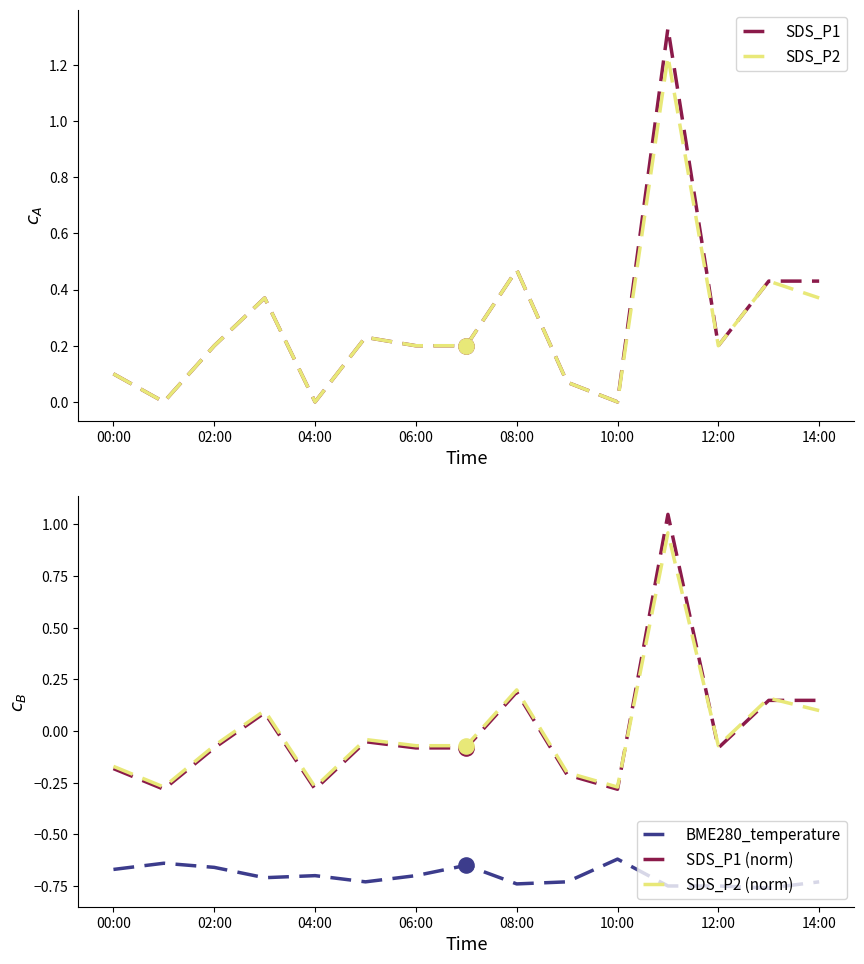

True or false: SDS_P1 has a value of 0.7 at 04:00.

False